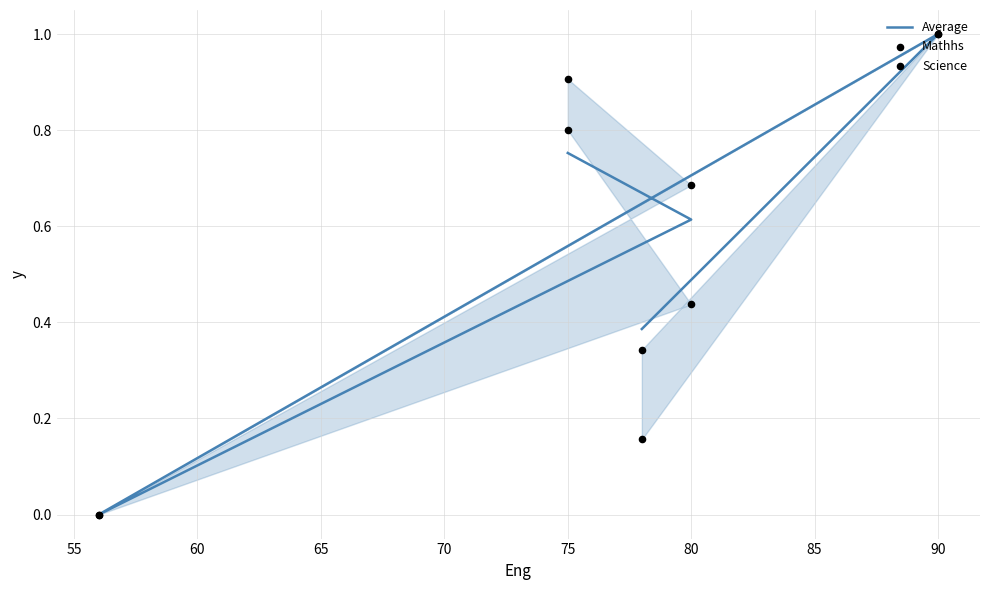

Which series has the largest Y range (max minus min)?

Average